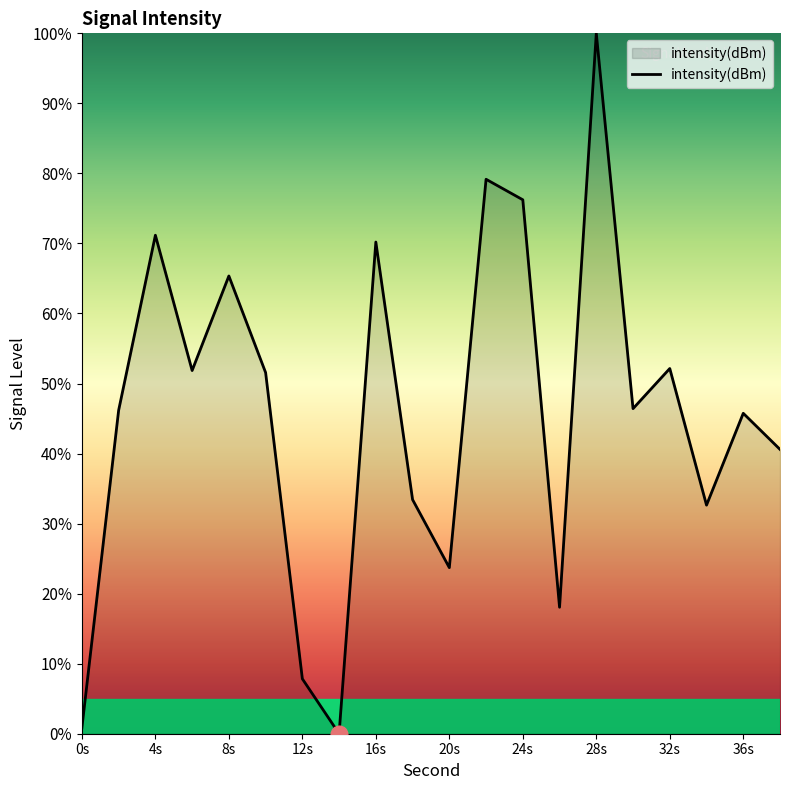

How many categories are shown in the chart?

20